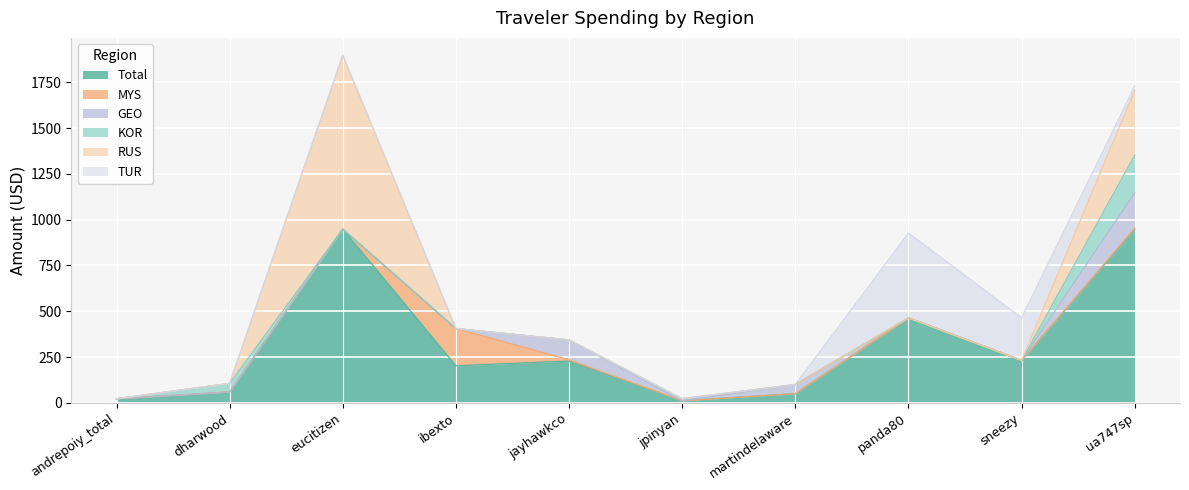

What position from the right is jayhawkco?

6